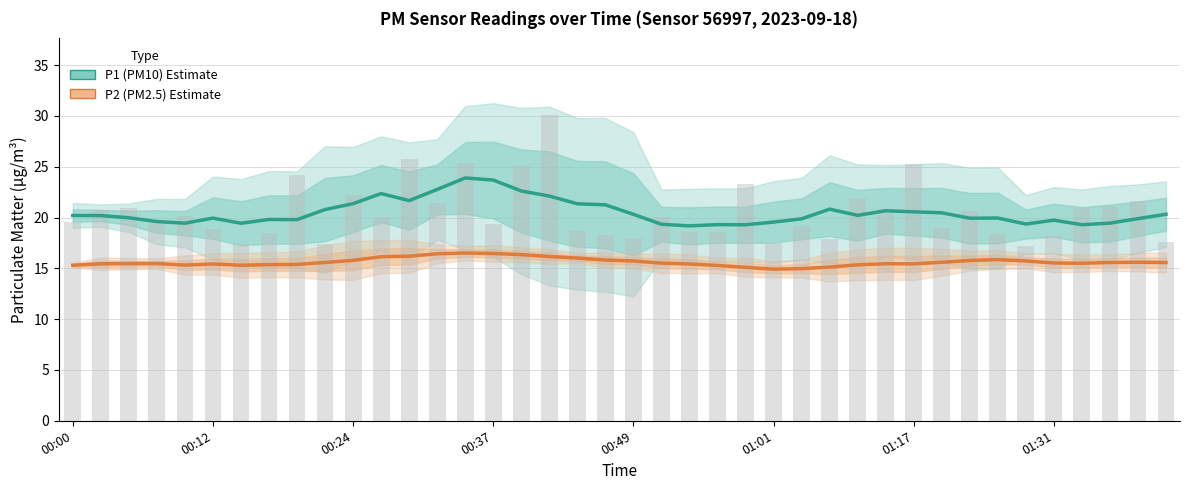

Read the P1 (PM10) Estimate value at 28.

20.2